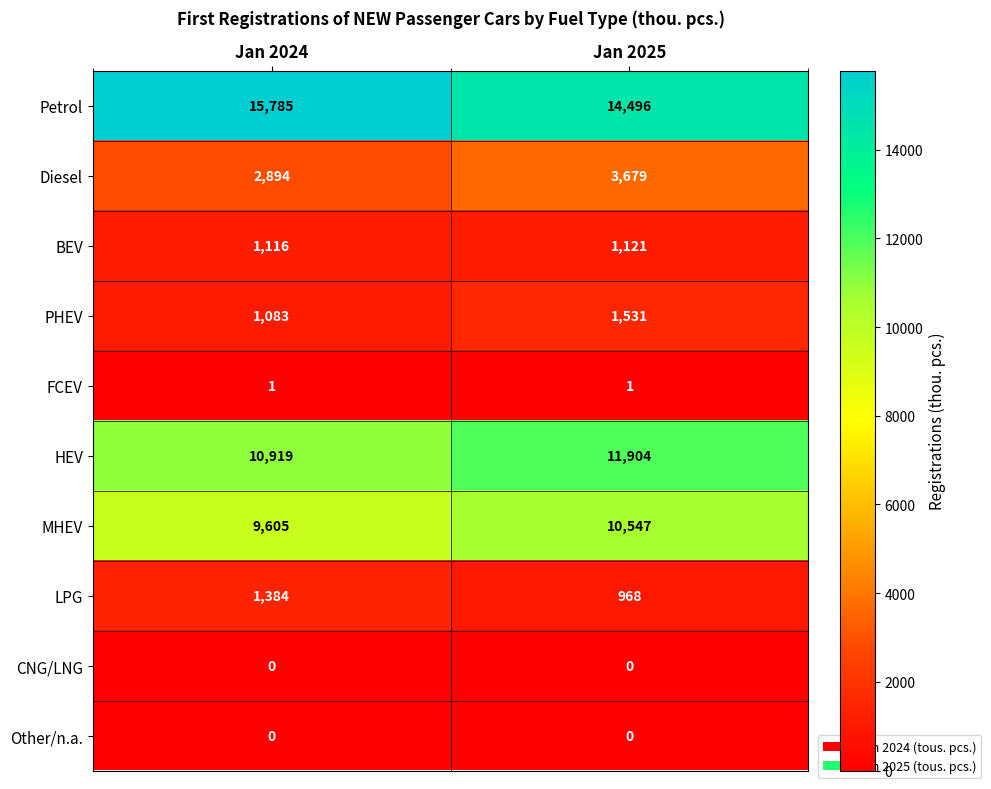

What is the lowest value of the PHEV series?

1083